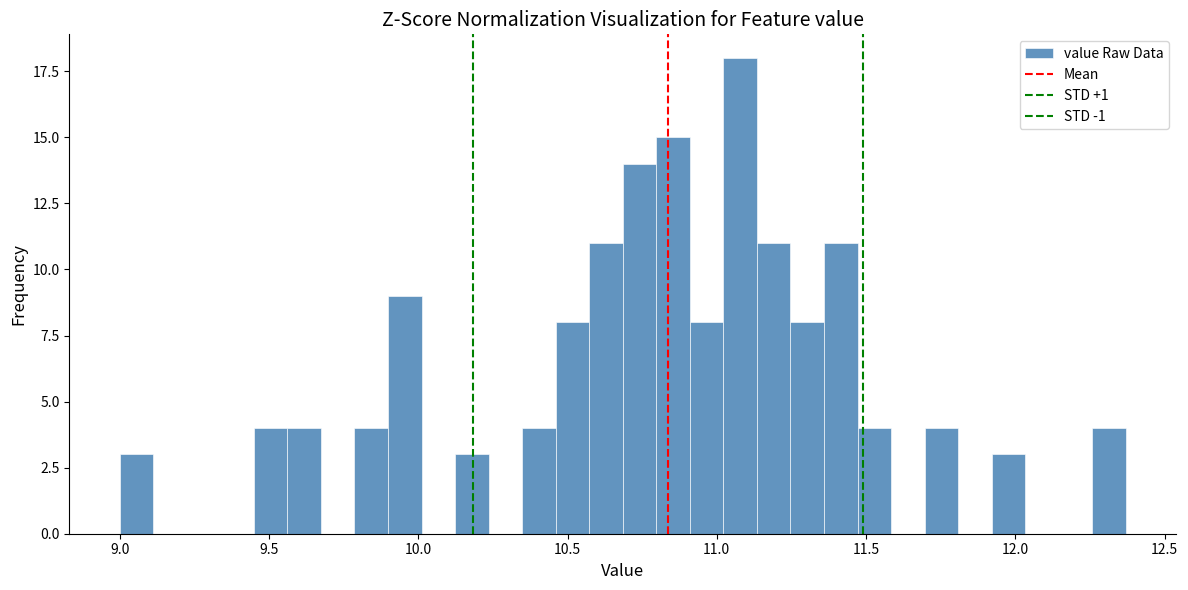

Around what value on the x-axis is the tallest bar? Give the approximate position of its centre, as read against the axis.

11.10